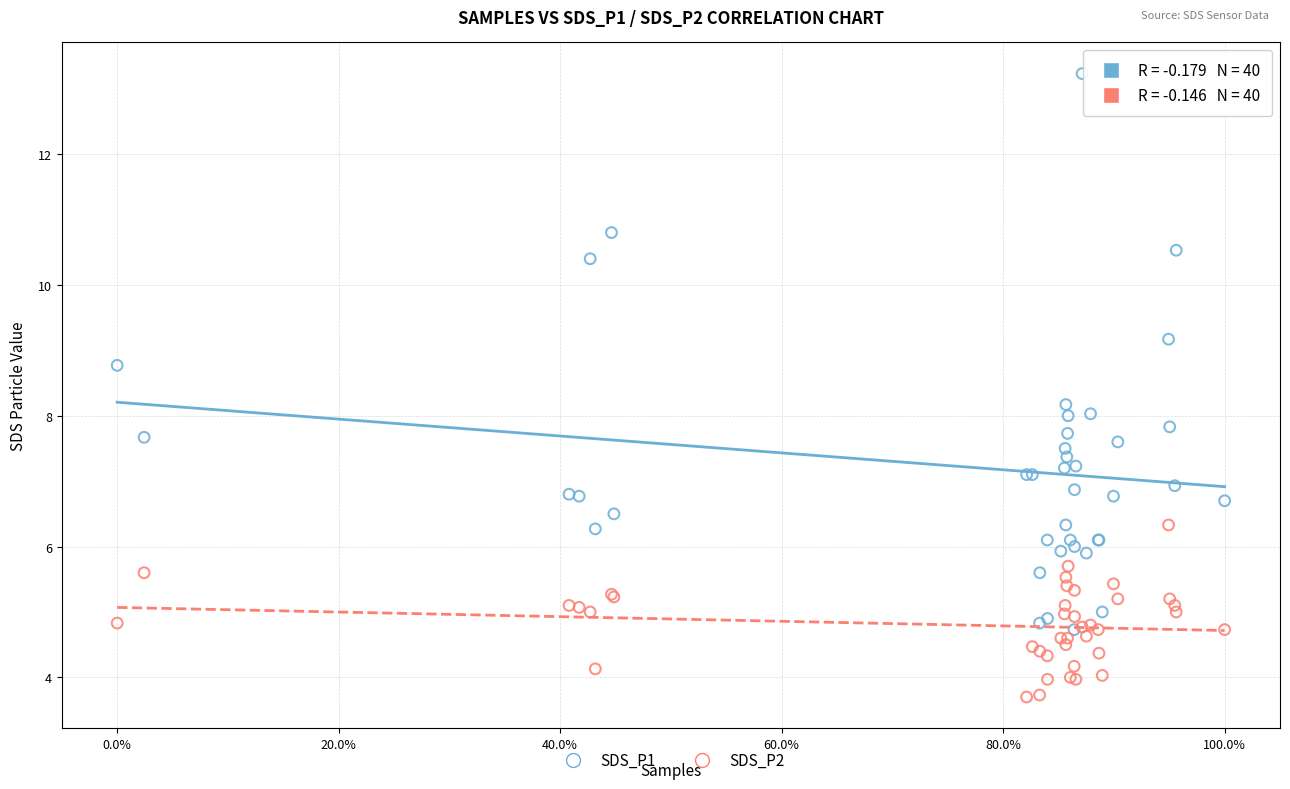

What are all the series names shown in the legend?

SDS_P1, SDS_P2